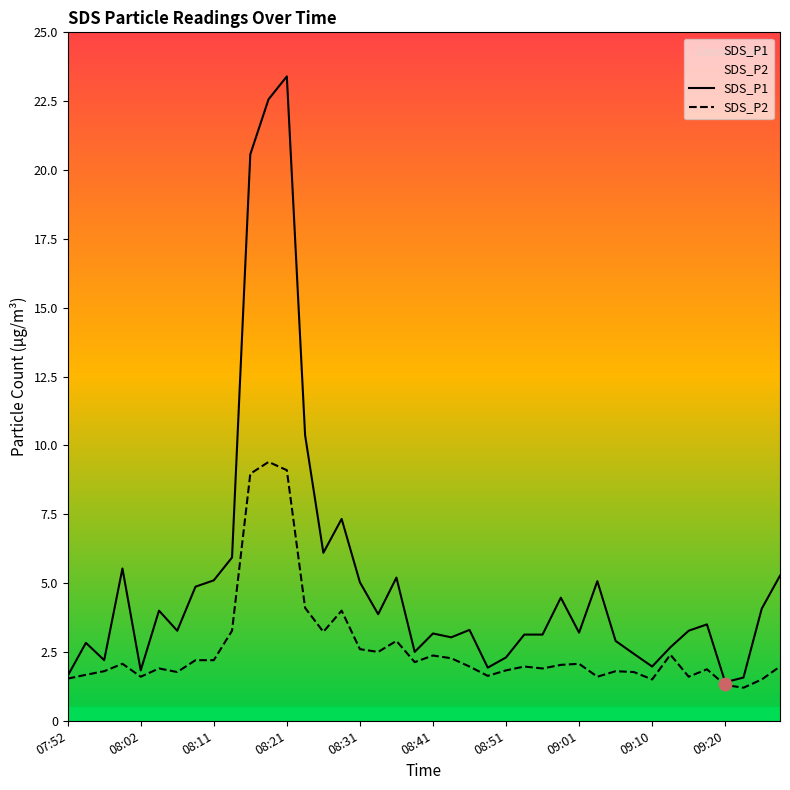

True or false: SDS_P2 has a value of 2.6 at 08:31.

True